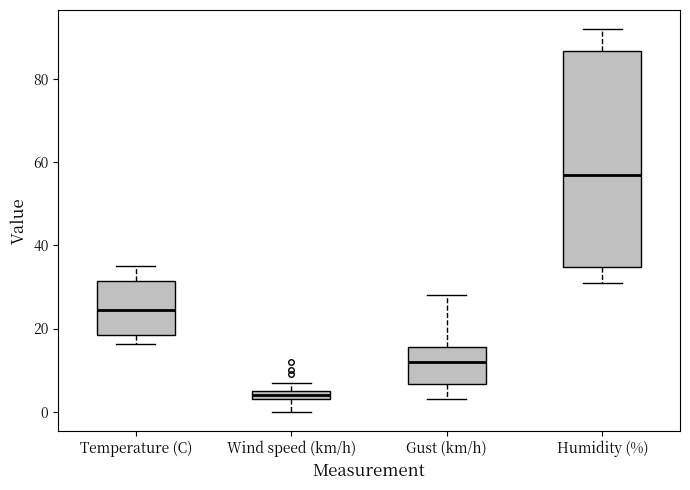

Which box has the lowest median line?

Wind speed (km/h)